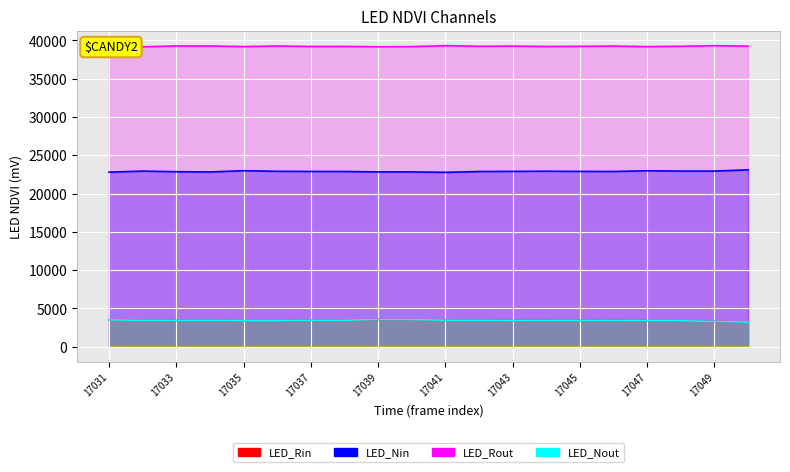

True or false: LED_Nout and LED_Nin intersect in this chart.

False